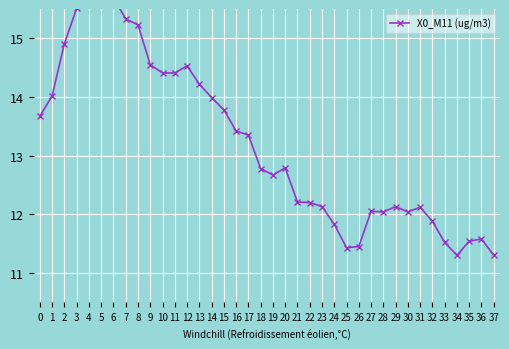

What is the sum of all values?

501.6